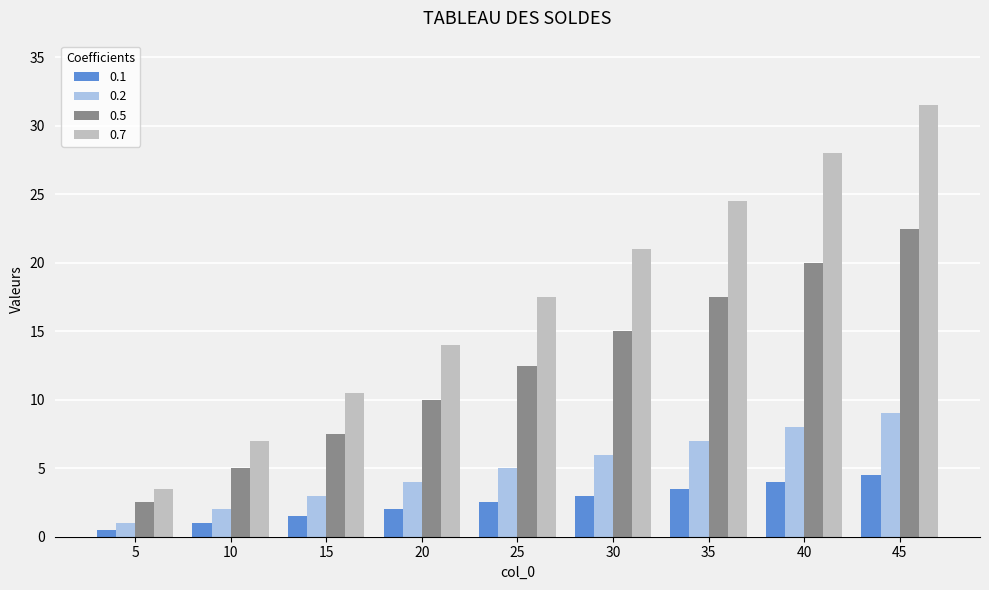

True or false: 0.5 has a value of 1.0 at 10.

False